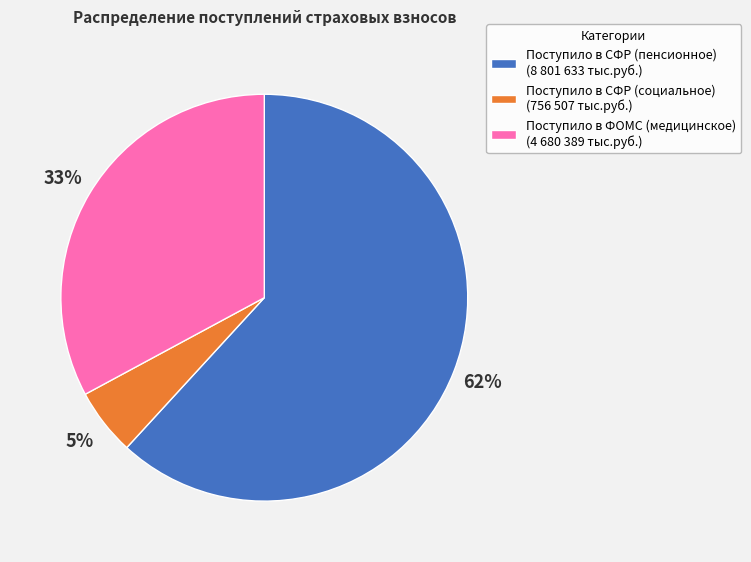

To the nearest percent, what is the difference between the largest and smallest slice percentages?

57%